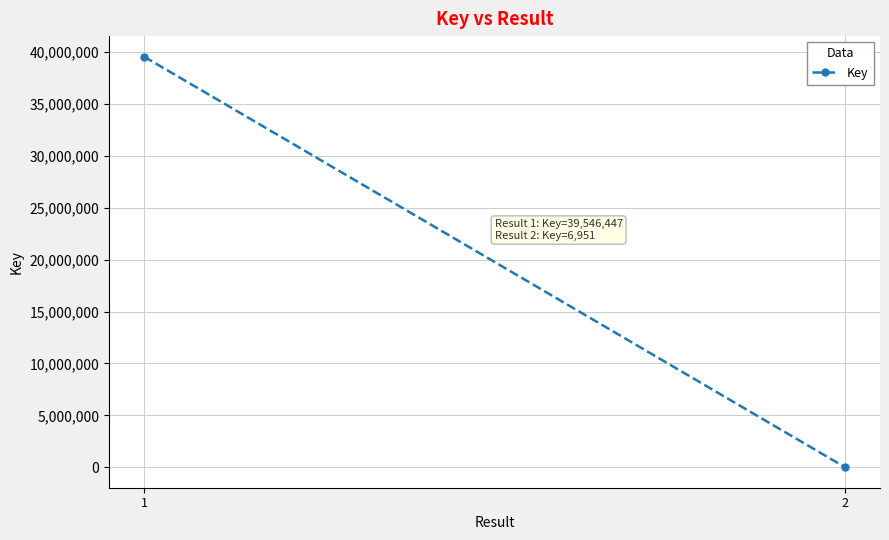

What is the difference between the values at 1 and 2?

39539496